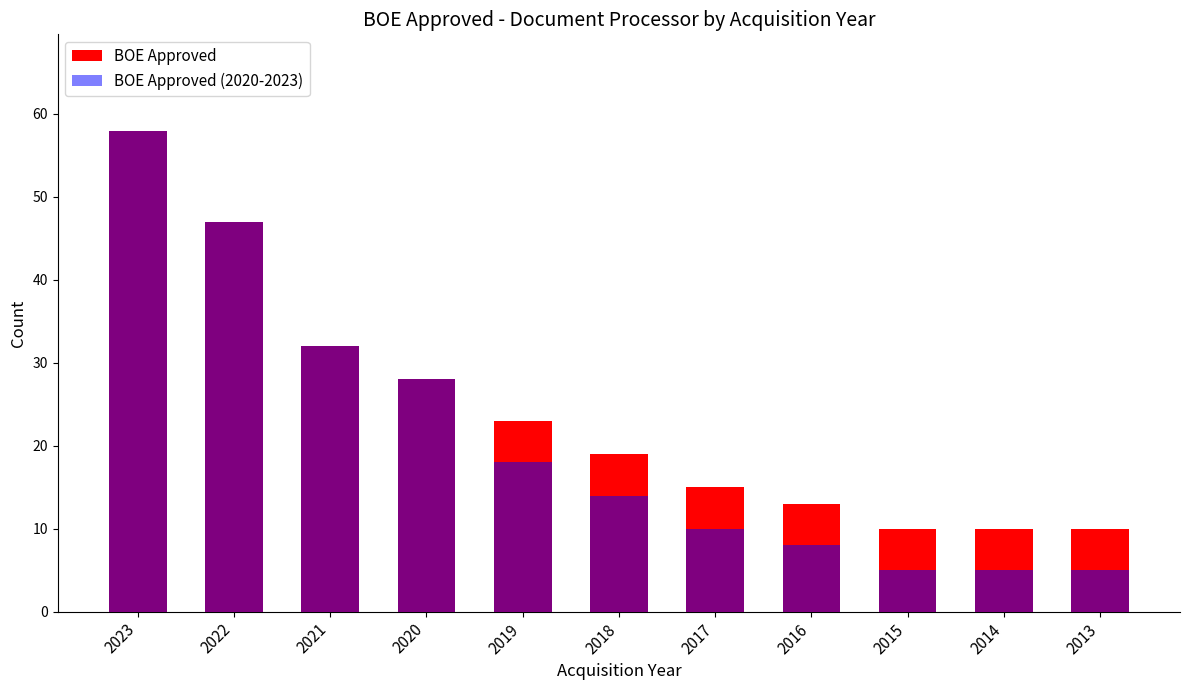

What is the maximum value shown in the chart?

58